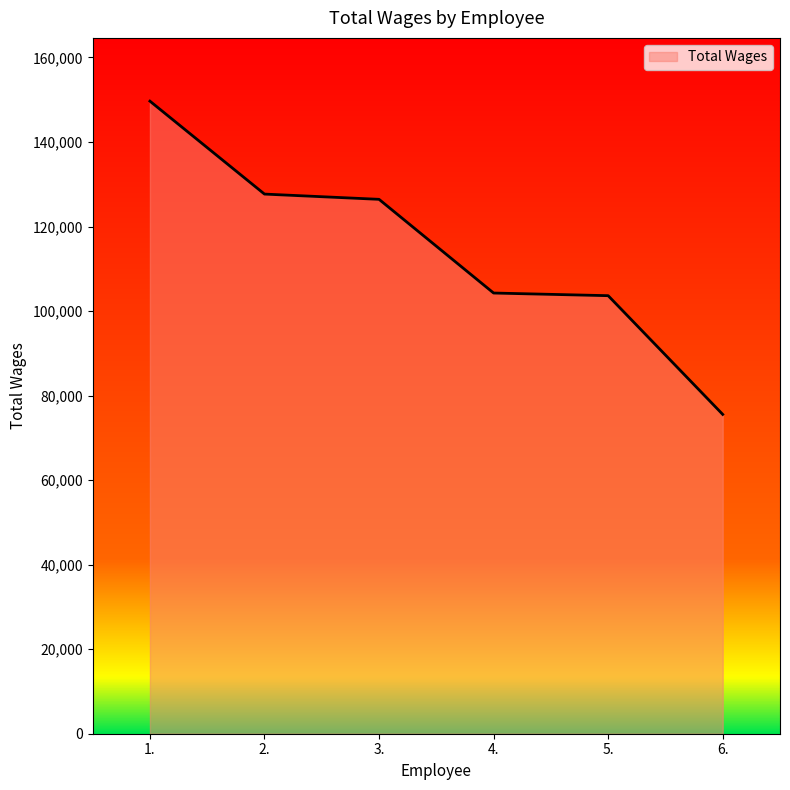

What position from the left is 2.?

2